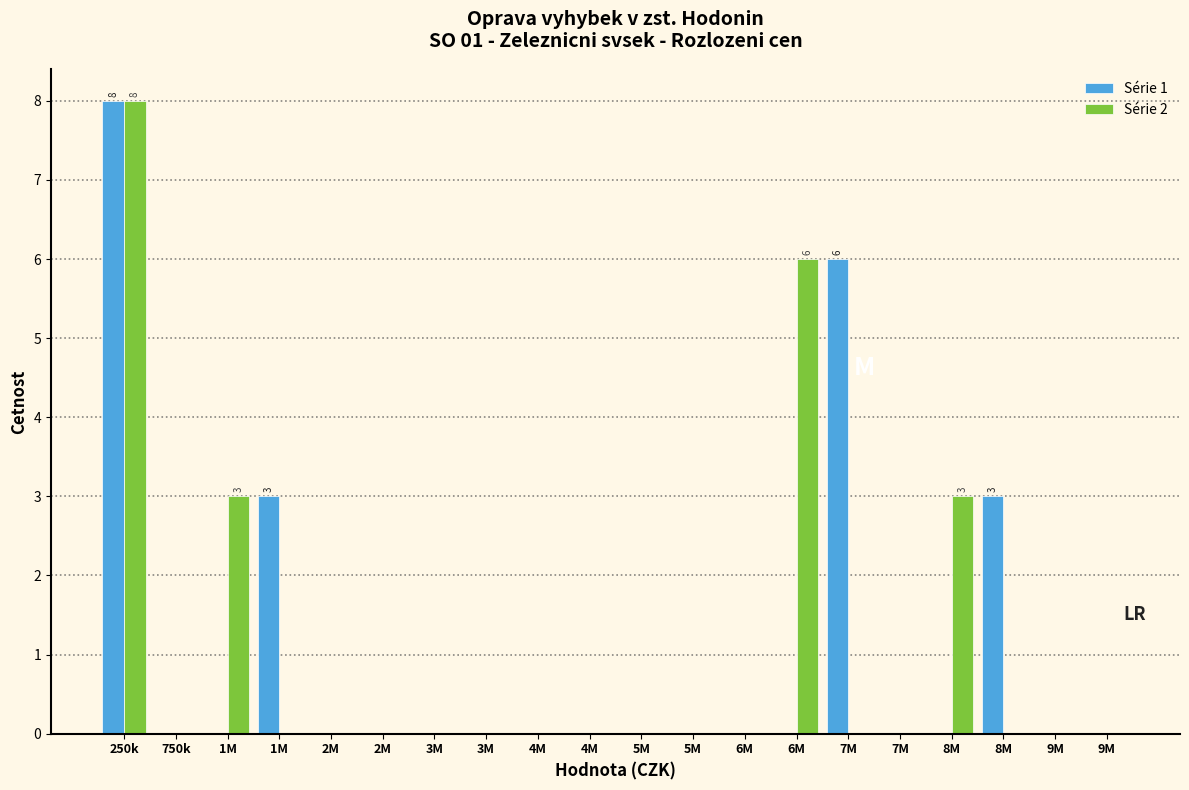

How many groups of bars are there?

20